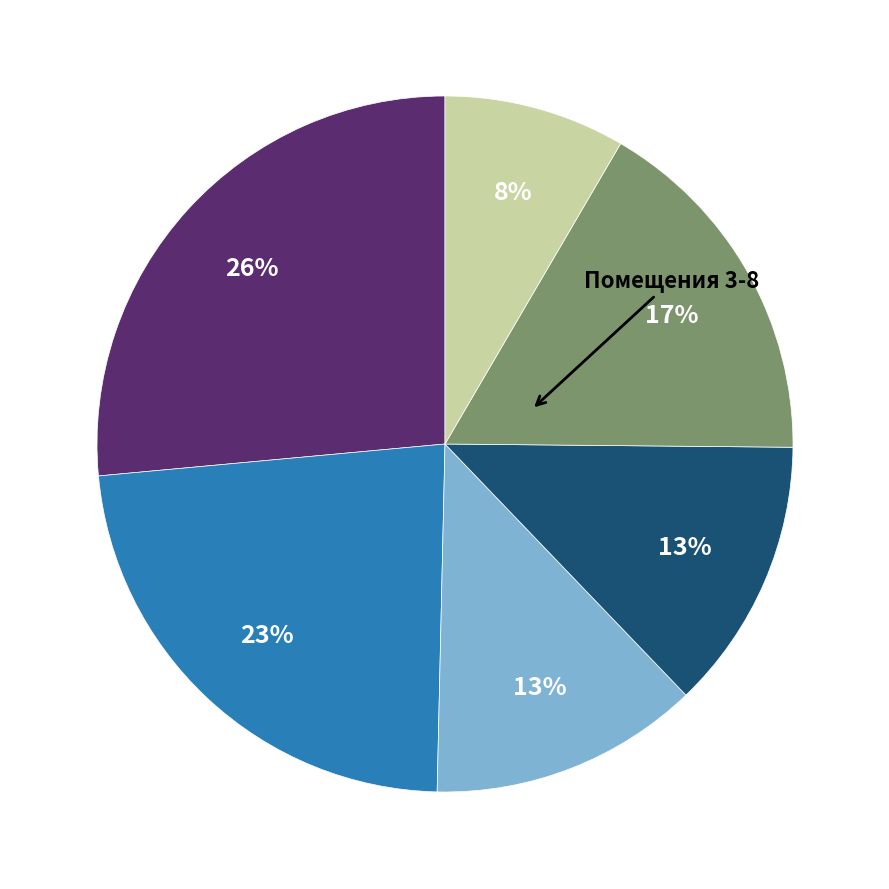

To the nearest percent, what is the average slice percentage?

17%